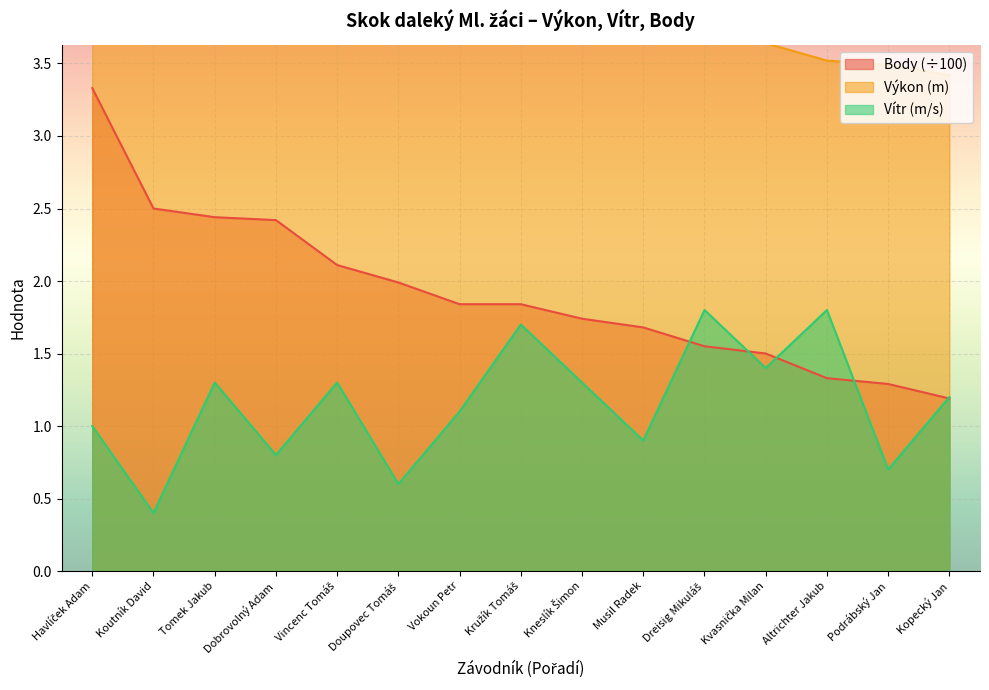

What is the difference between the maximum and minimum values in the Vítr series?

1.4